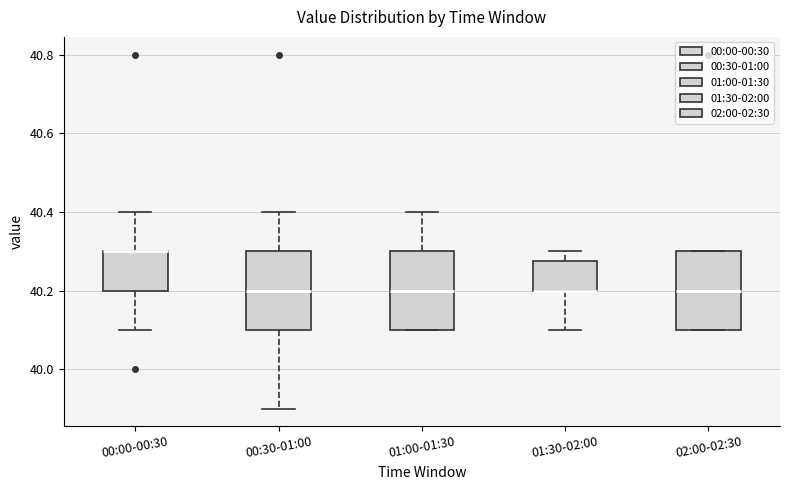

Where does the lower whisker of the box for 00:00-00:30 end on the y-axis? The values are not printed on the chart, so give them approximately, as read against the axis.

40.10